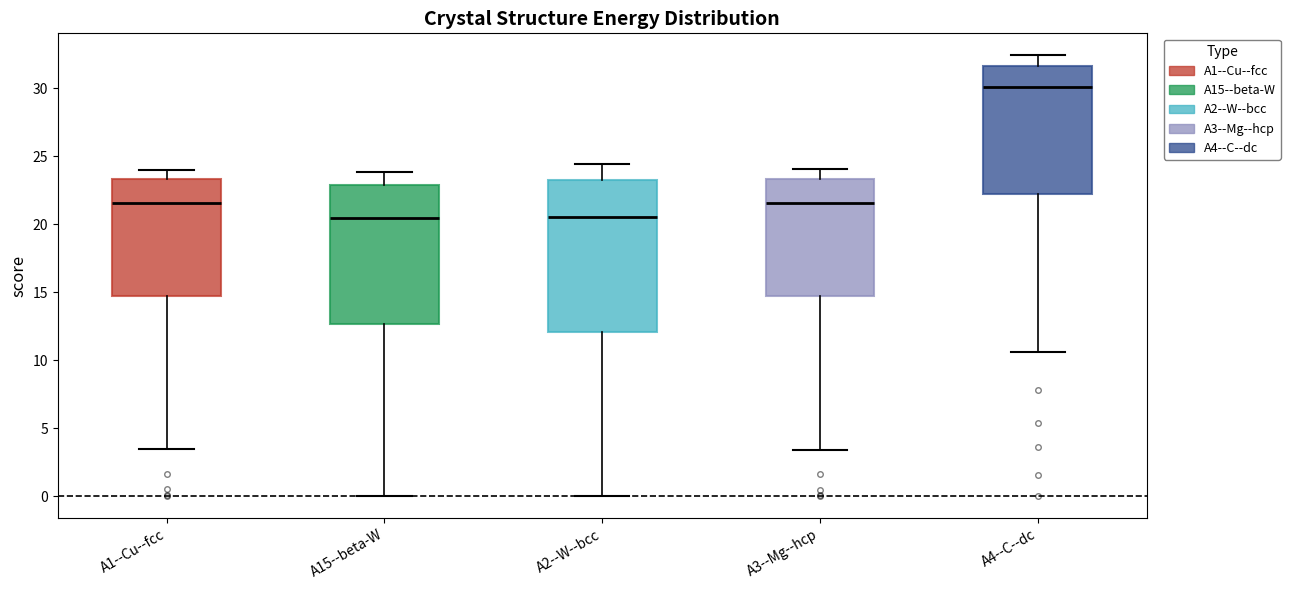

Reading left to right, read every box against the y-axis: the position of its median line, the range the box covers, and the ends of its whiskers. The values are not printed on the chart, so give them approximately, as read against the axis.

A1--Cu--fcc: median 21.5, box 14.5 to 23.5, whiskers 3.5 to 24.0
A15--beta-W: median 20.5, box 12.5 to 23.0, whiskers 0.0 to 24.0
A2--W--bcc: median 20.5, box 12.0 to 23.0, whiskers 0.0 to 24.5
A3--Mg--hcp: median 21.5, box 14.5 to 23.5, whiskers 3.5 to 24.0
A4--C--dc: median 30.0, box 22.5 to 31.5, whiskers 10.5 to 32.5